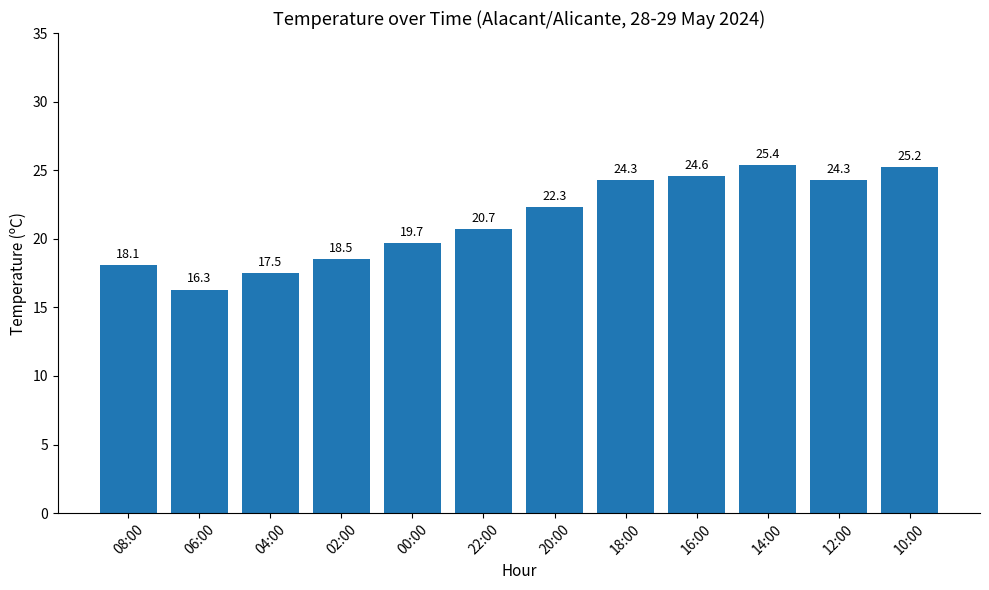

Reading left to right, what are all the values shown in this chart?

08:00=18.1	06:00=16.3	04:00=17.5	02:00=18.5	00:00=19.7	22:00=20.7	20:00=22.3	18:00=24.3	16:00=24.6	14:00=25.4	12:00=24.3	10:00=25.2